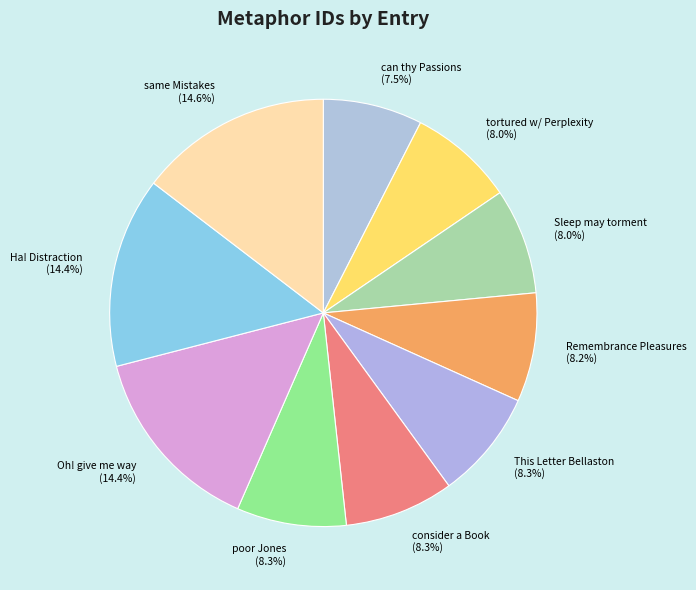

To the nearest percent, what is the average slice percentage?

10%